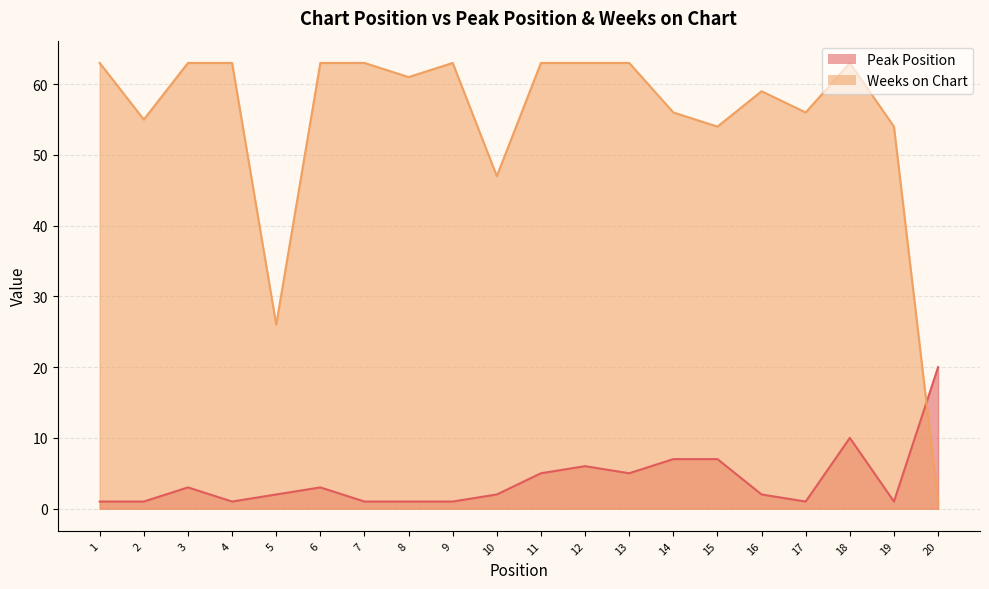

Which category has the highest value in the Peak Position series?

20